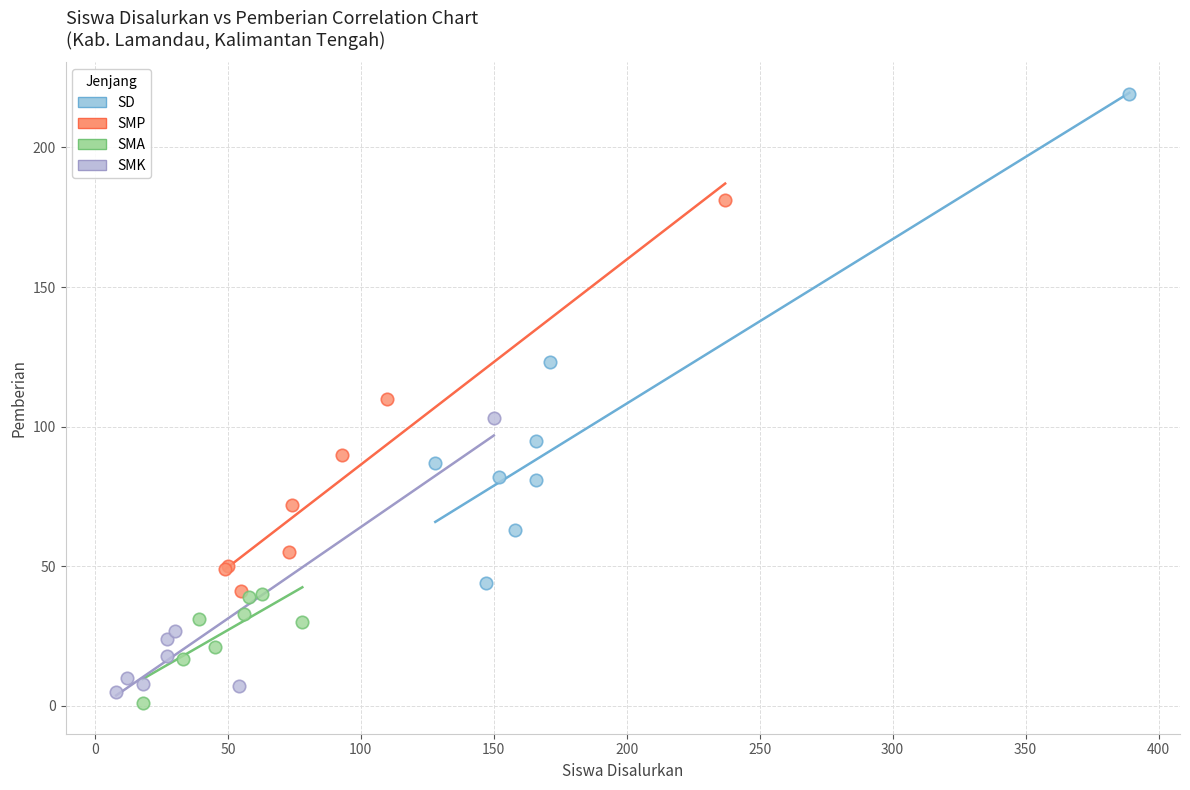

Which series has the largest Y range (max minus min)?

SD